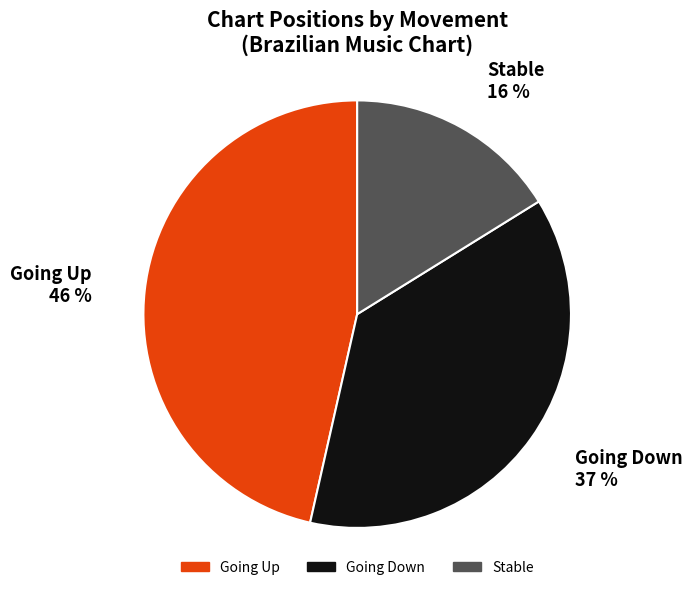

Do Stable and Going Down together represent more than half of the pie?

Yes